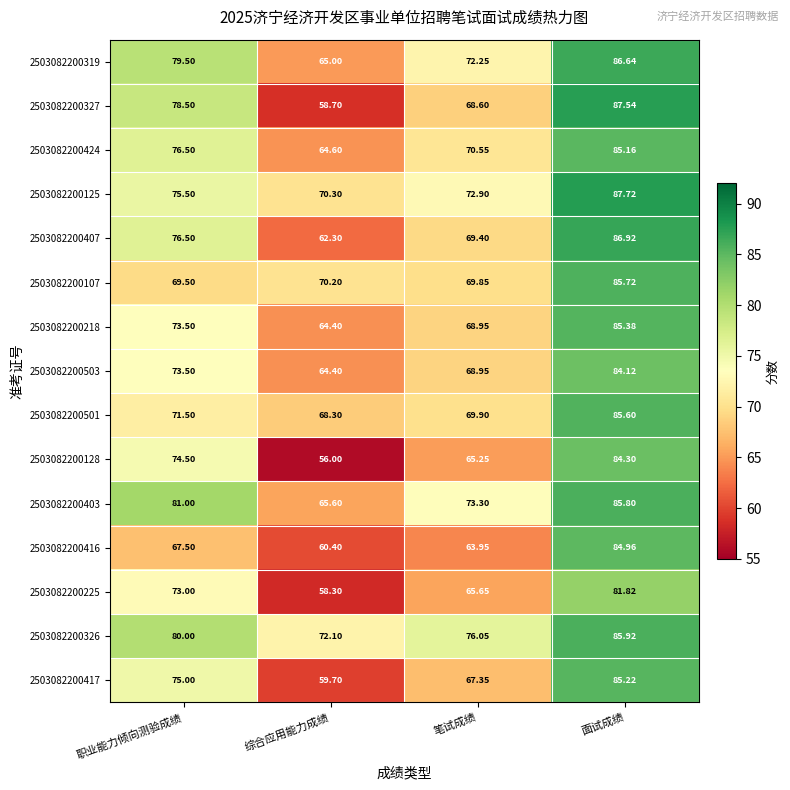

How many categories are shown in the chart?

4